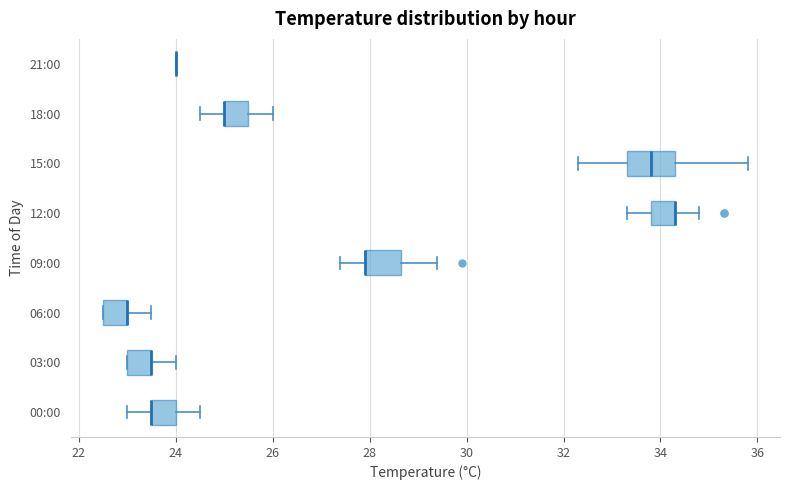

Comparing the boxes themselves (not the whiskers), which one is the widest?

15:00